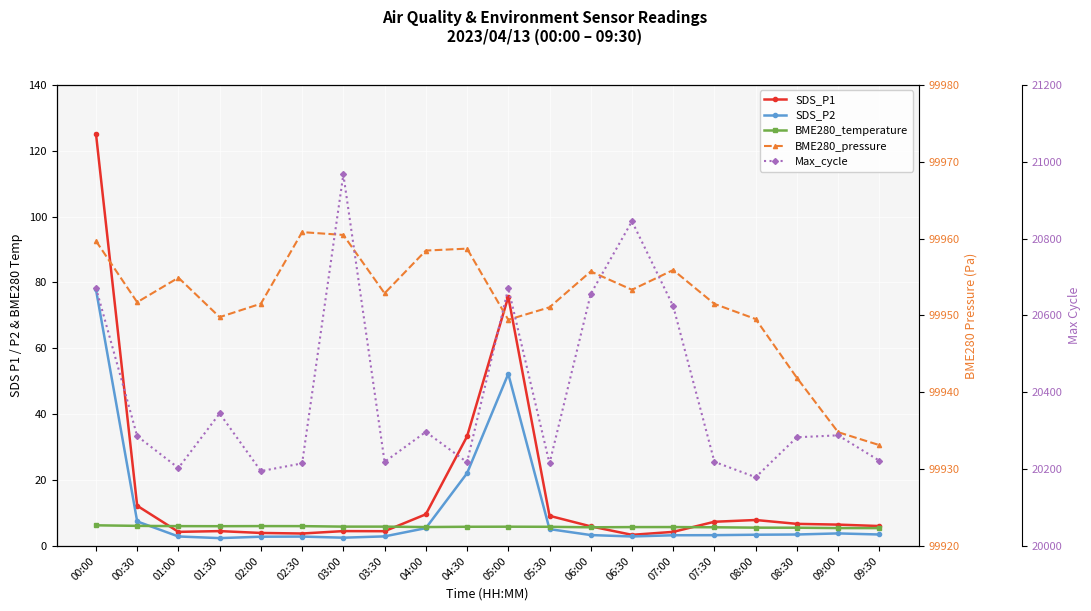

At which category does BME280_pressure reach its first local peak?

01:00